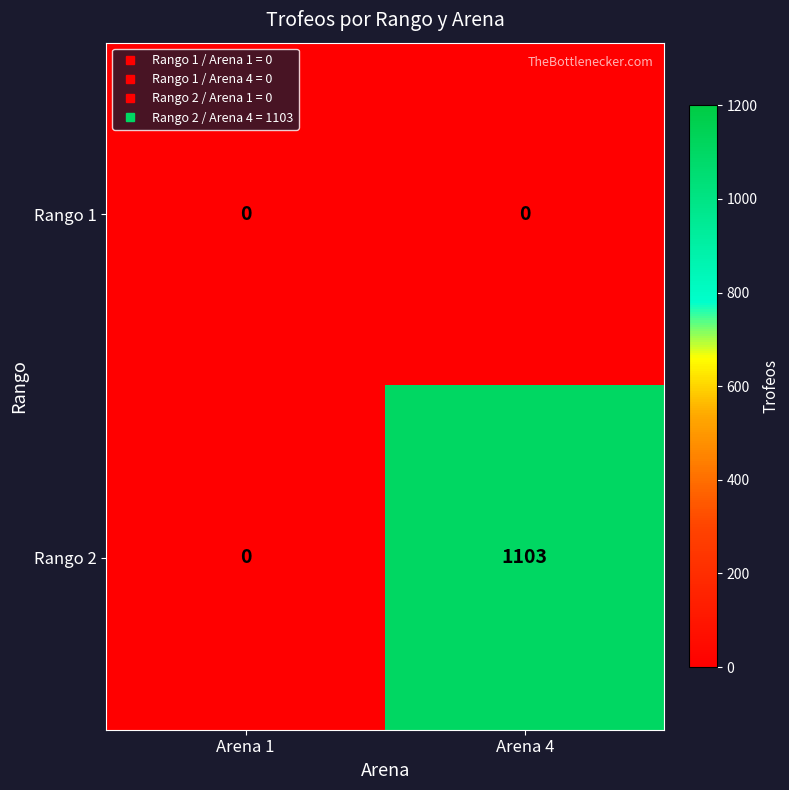

Rank the series by their maximum value, from lowest to highest.

Rango 1, Rango 2